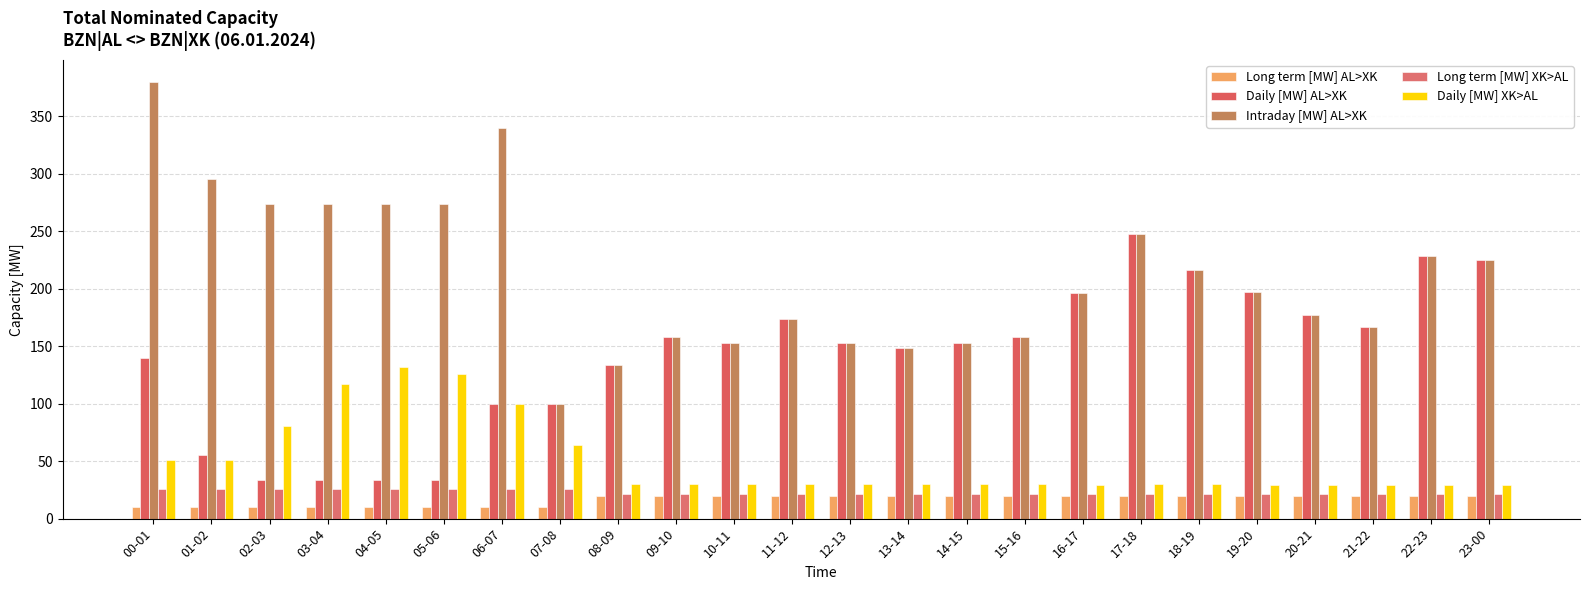

Rank the series at 23-00 from lowest to highest value.

Long term [MW] AL>XK, Long term [MW] XK>AL, Daily [MW] XK>AL, Daily [MW] AL>XK, Intraday [MW] AL>XK